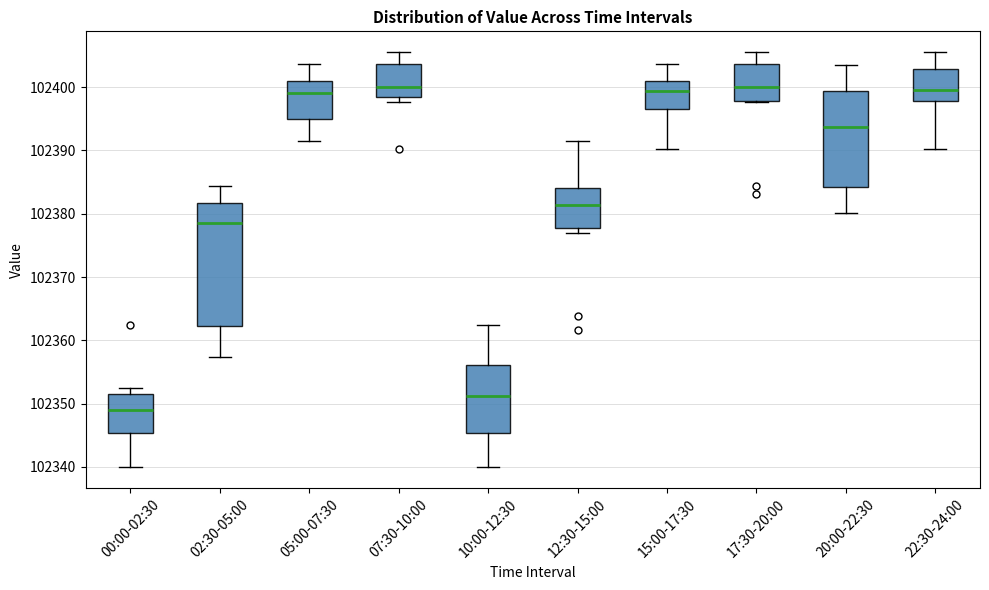

Comparing the boxes themselves (not the whiskers), which one is the tallest?

02:30-05:00